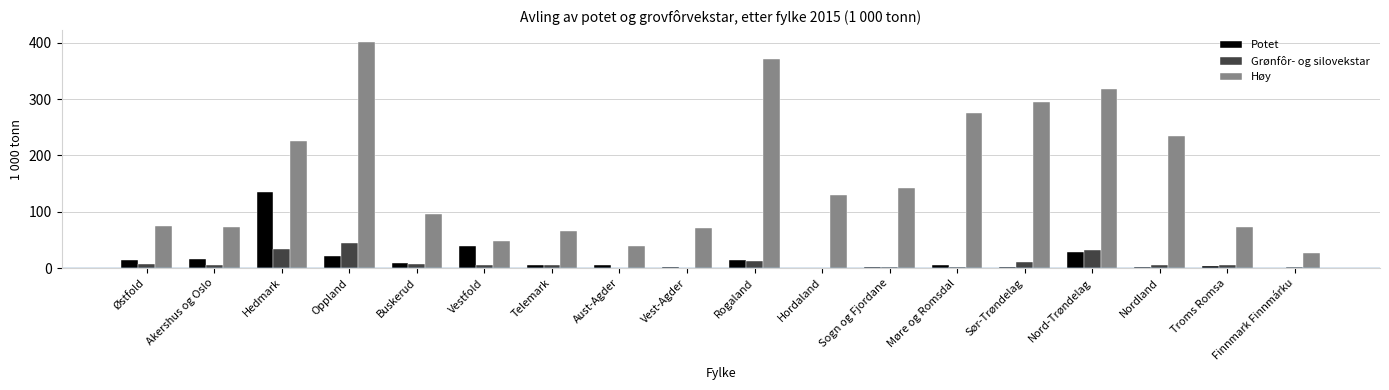

Which series has the largest range (max minus min)?

Høy